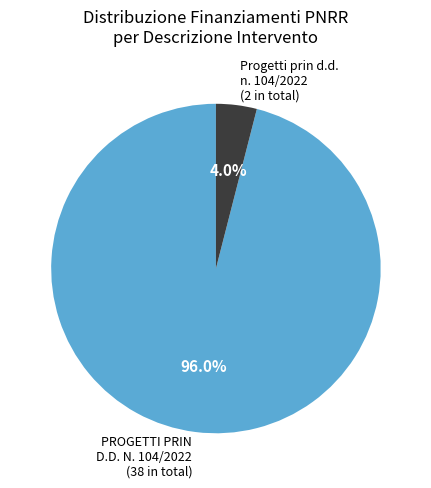

Which slice is the smallest?

Progetti prin d.d. n. 104/2022 (2 in total)